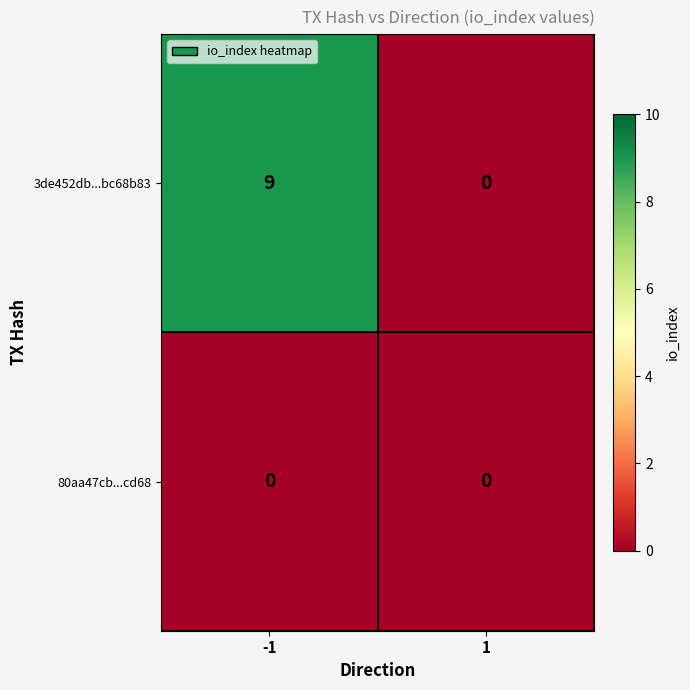

What is the approximate value of 3de452db...bc68b83 at -1?

9